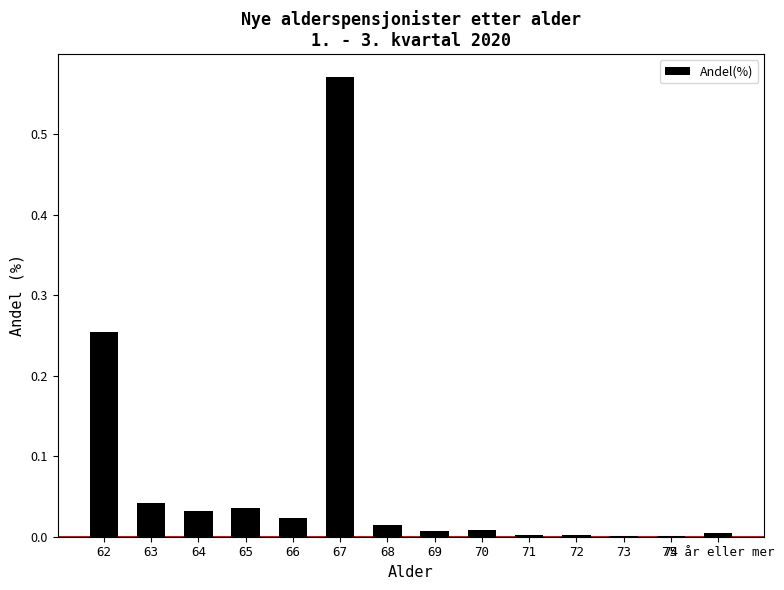

What is the sum of all values?

1.0